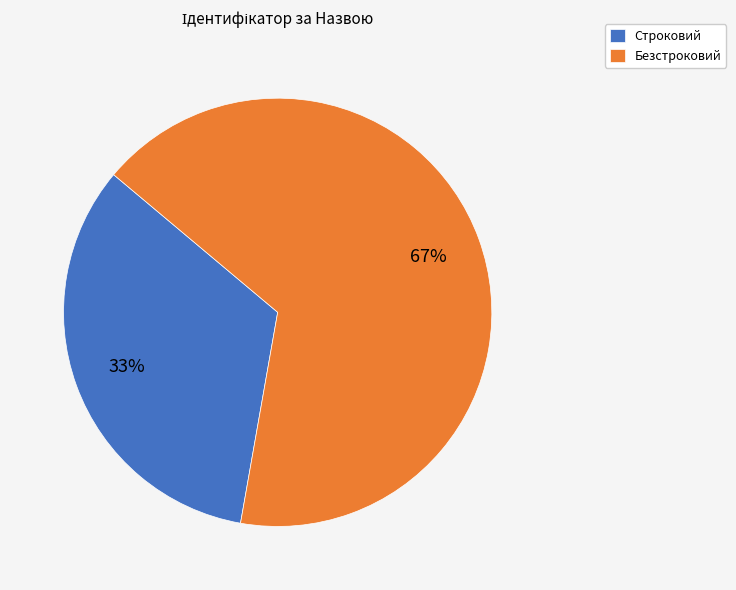

To the nearest percent, what portion does Безстроковий represent?

67%